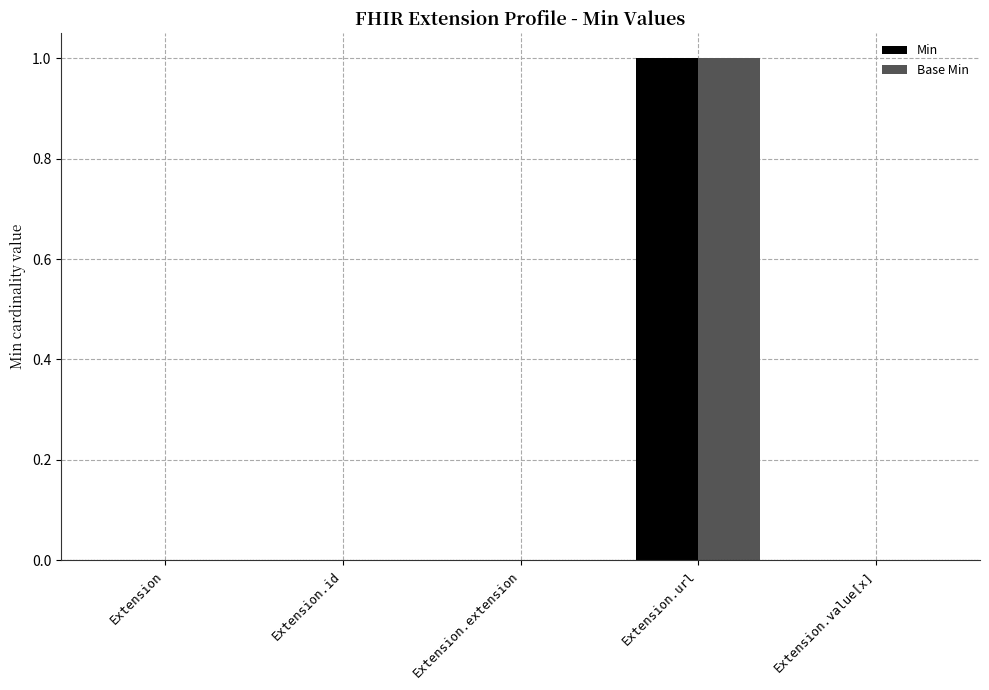

Count the Min values in the range 0 to 1.

5